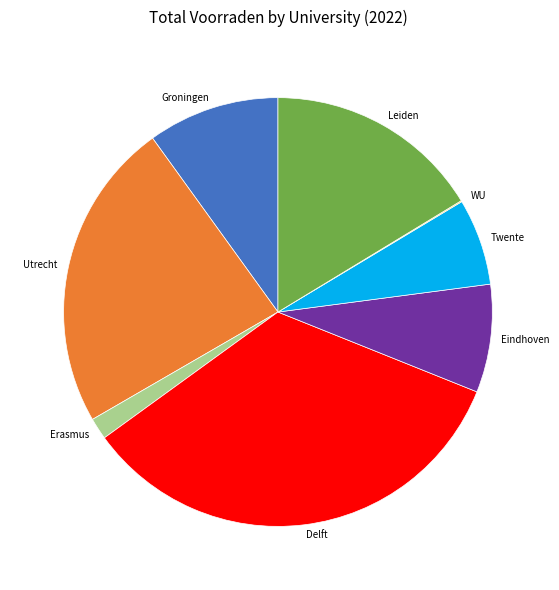

Is there any slice that represents more than half of the pie?

No